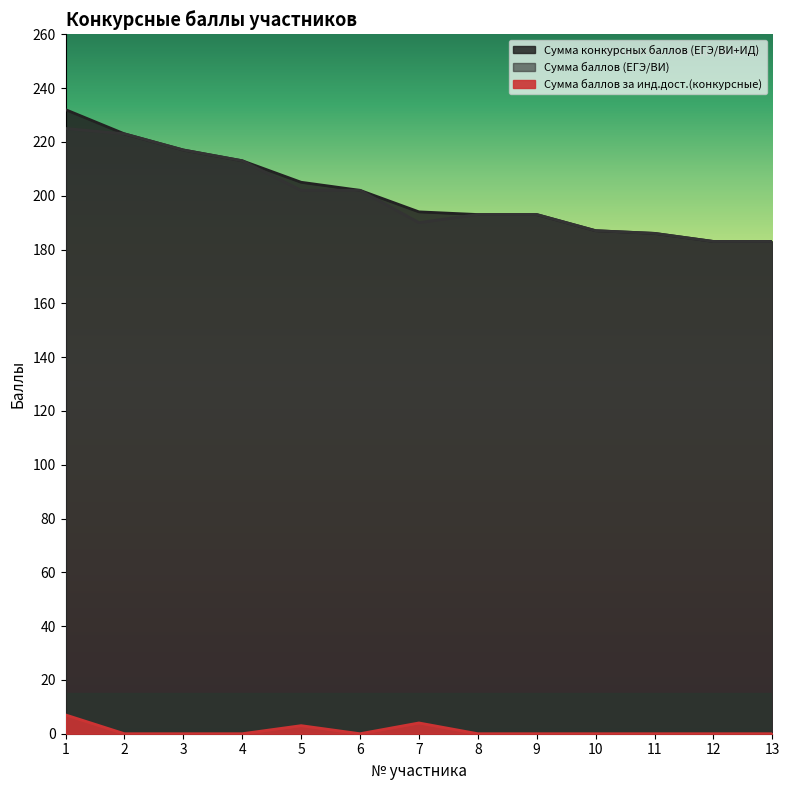

Where is the first local maximum for Сумма баллов за инд.дост.(конкурсные)?

5